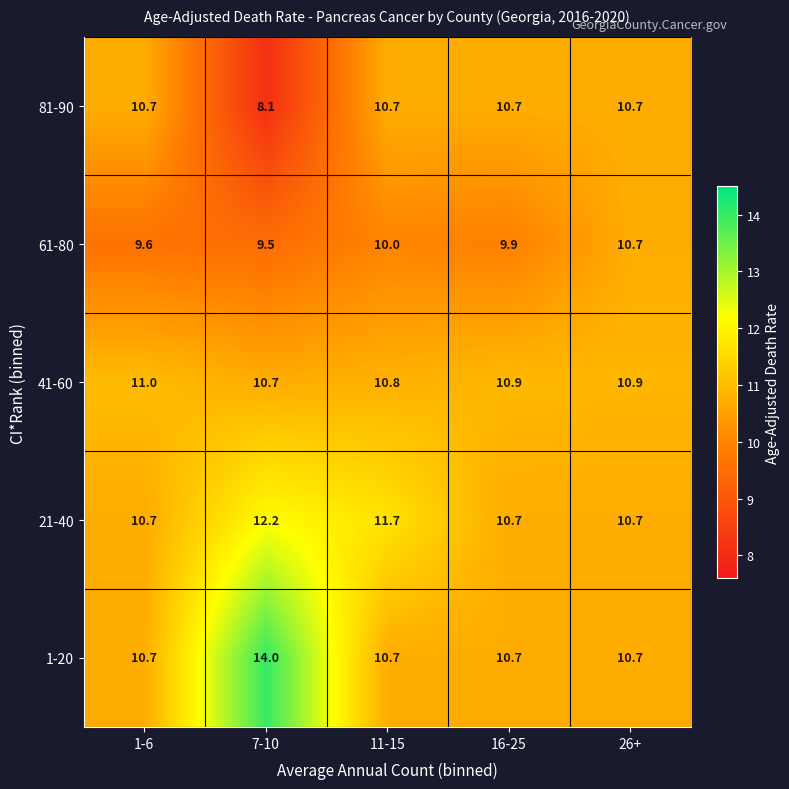

Reading right to left, list all the values displayed in this chart.

81-90: 10.7	10.7	10.7	8.1	10.7
61-80: 10.7	9.9	10.0	9.5	9.6
41-60: 10.9	10.9	10.8	10.7	11.0
21-40: 10.7	10.7	11.7	12.2	10.7
1-20: 10.7	10.7	10.7	14.0	10.7